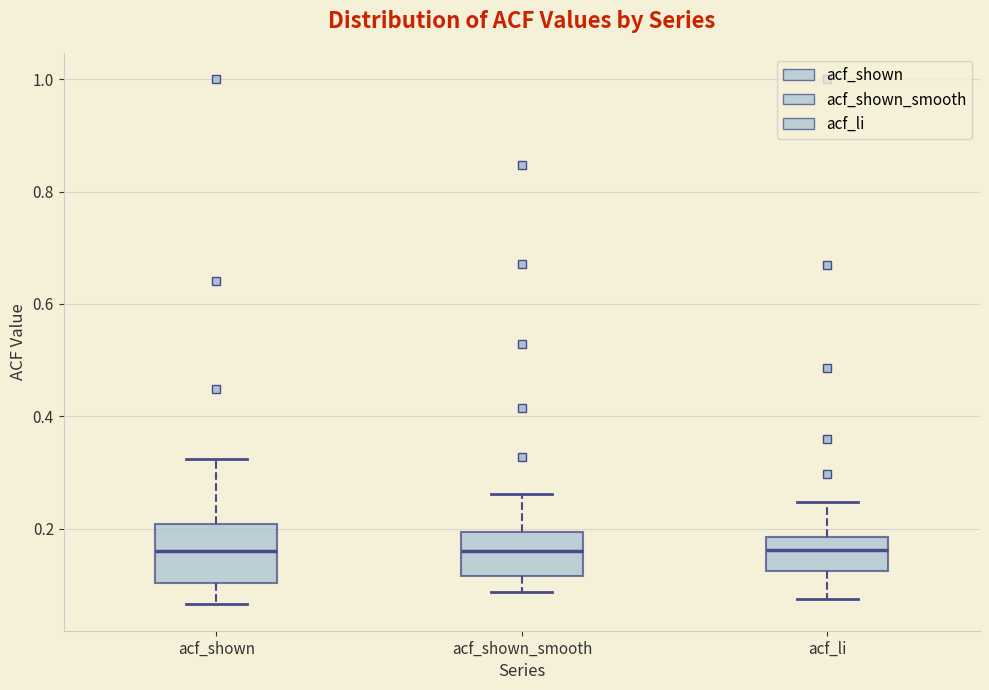

Reading left to right, transcribe this box plot: for each box, give where its median line is, the range the box spans, and where its two whiskers end, as read against the y-axis. The values are not printed on the chart, so give them approximately, as read against the axis.

acf_shown: median 0.16, box 0.10 to 0.20, whiskers 0.06 to 0.32
acf_shown_smooth: median 0.16, box 0.12 to 0.20, whiskers 0.08 to 0.26
acf_li: median 0.16, box 0.12 to 0.18, whiskers 0.08 to 0.24